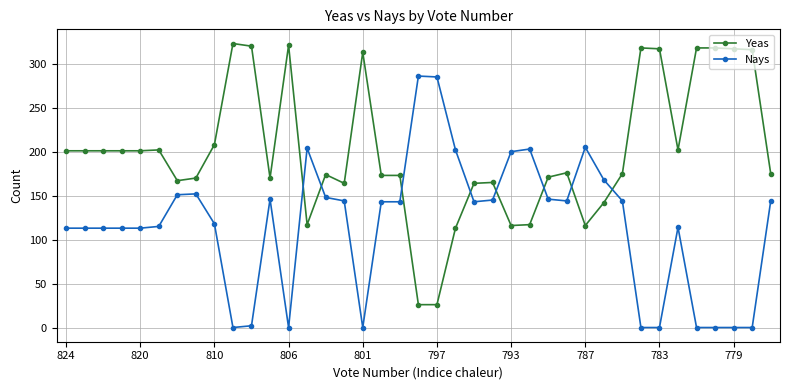

List the series in order of their overall mean, lowest first.

Nays, Yeas